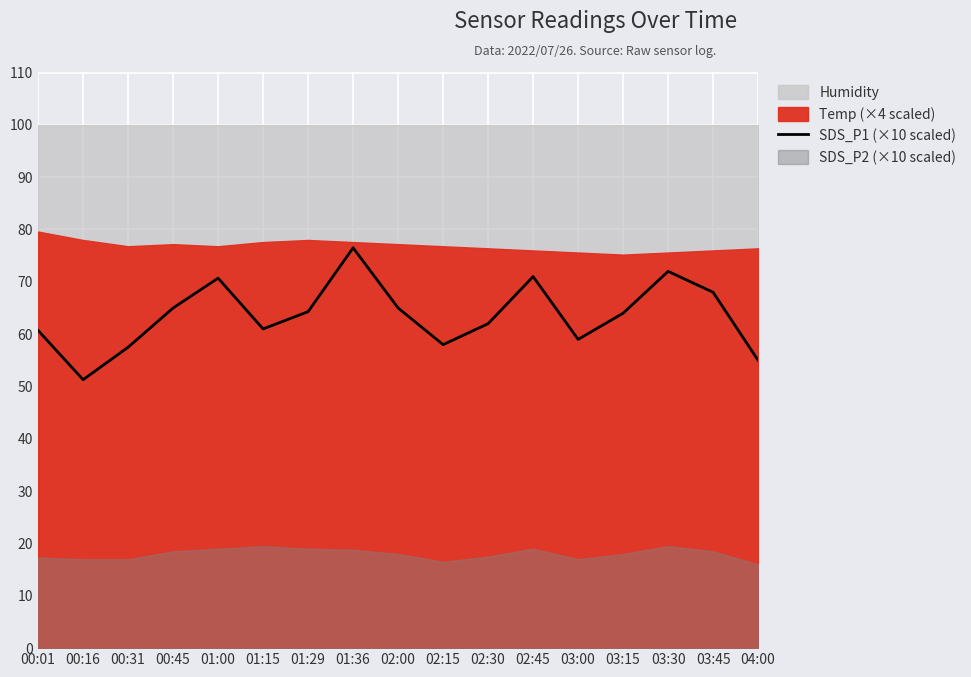

Where does the data first go above 64?

00:45